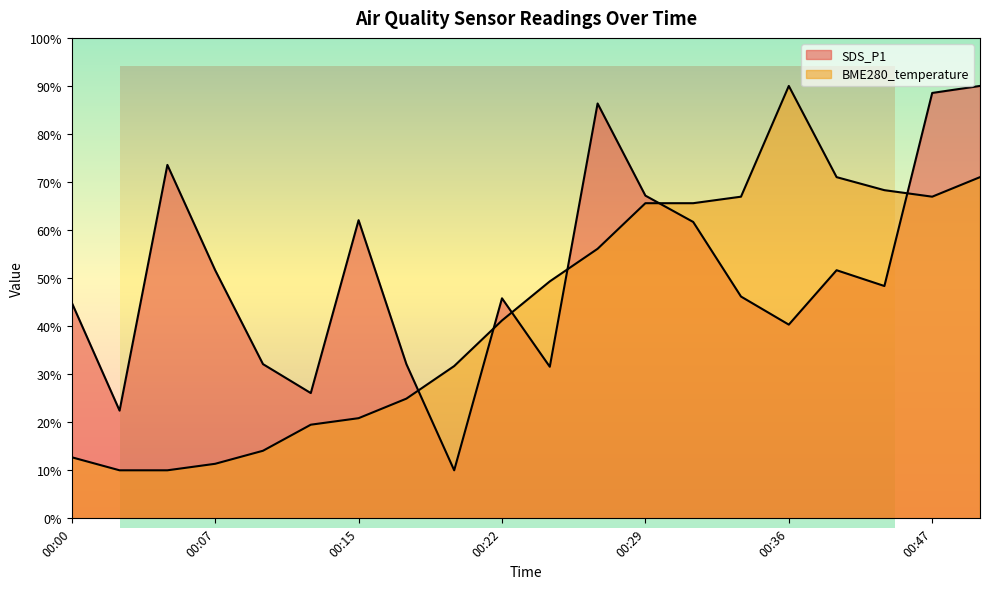

True or false: BME280_temperature has a value of 65.6 at 00:29.

True